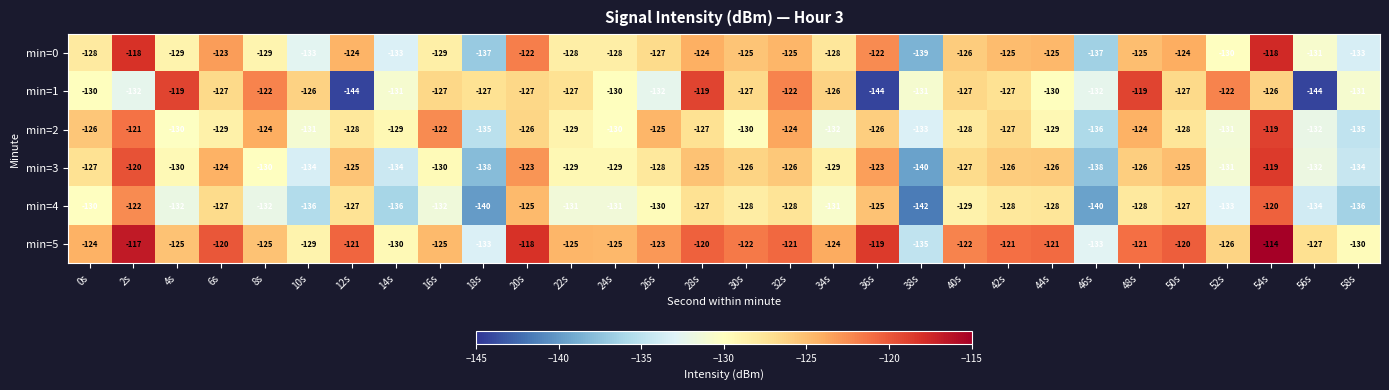

Which series has the widest spread of values?

min=1